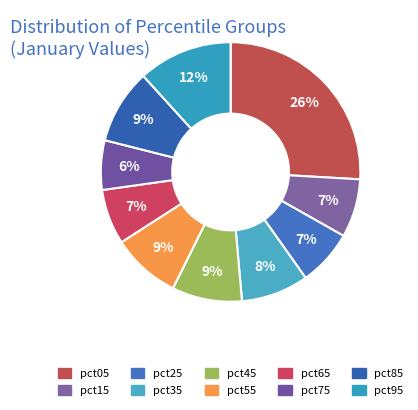

To the nearest percent, what portion does pct55 represent?

9%